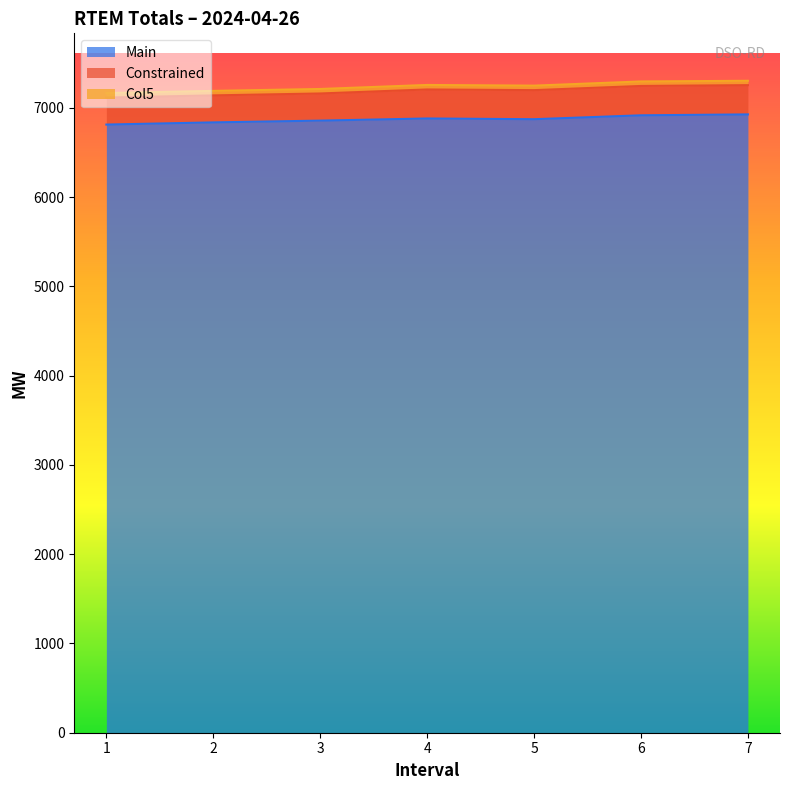

What is the highest value of the Main series?

6926.0